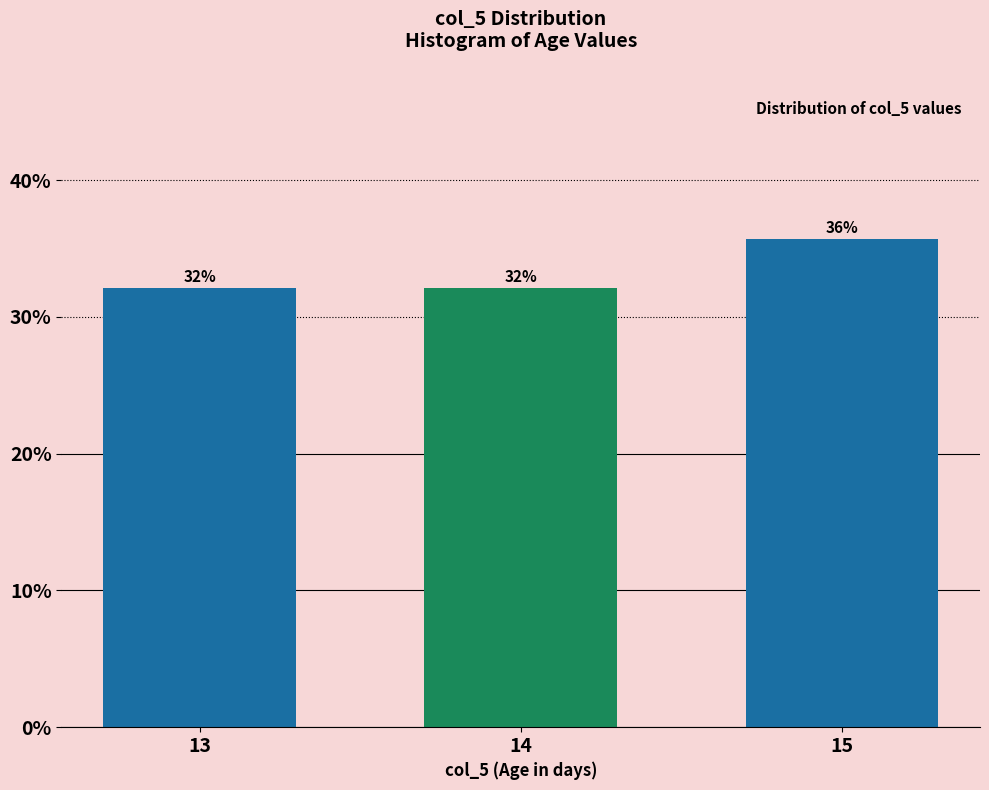

Are the bars horizontal?

No